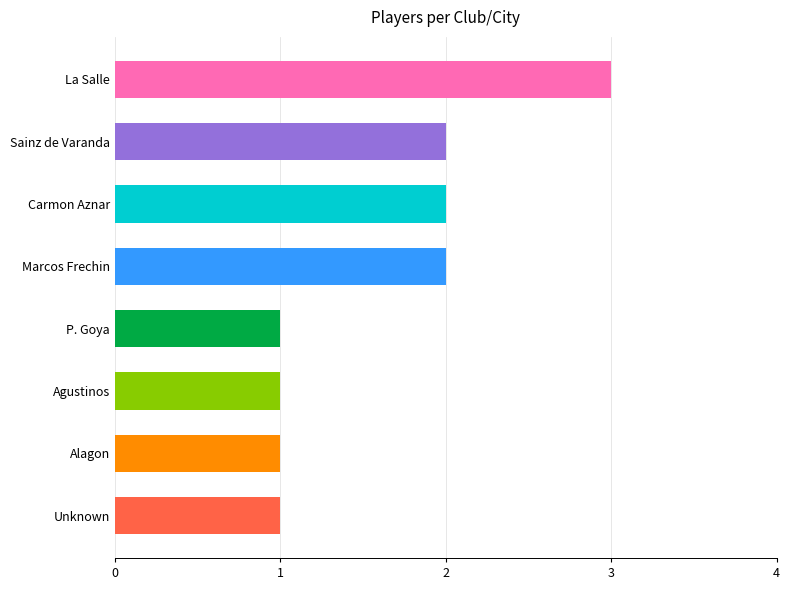

What is the label of the 8th bar from the bottom?

La Salle